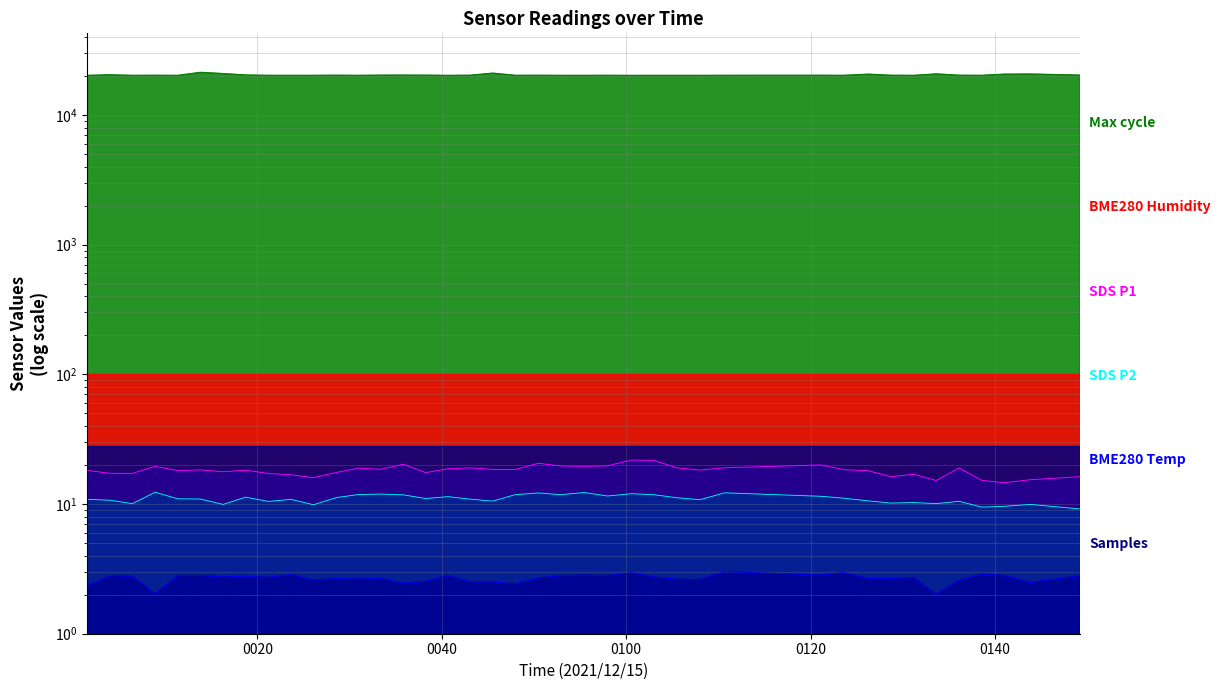

At which label does SDS_P2 first exceed 10?

2021/12/15 00:01:35